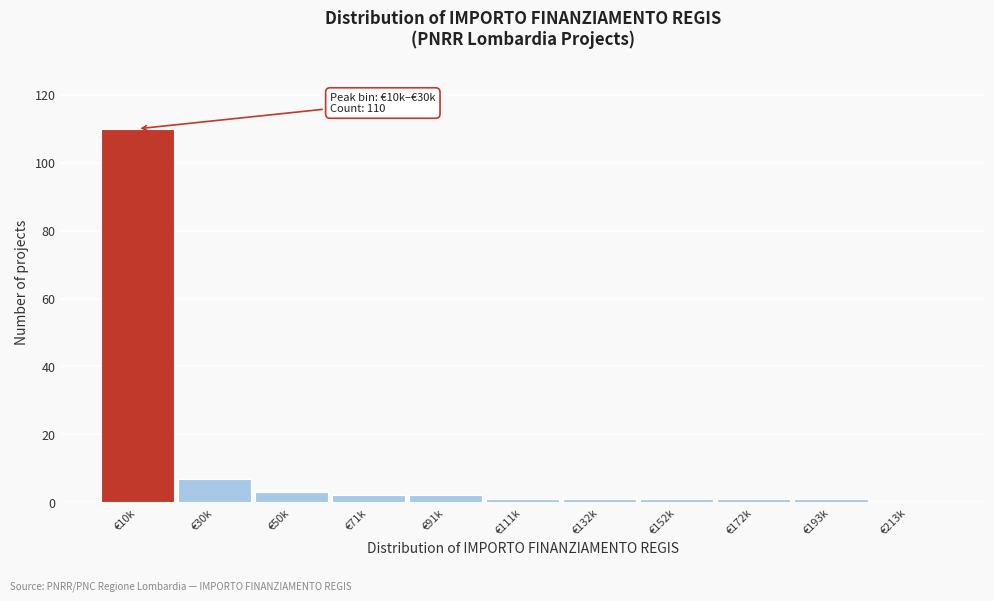

Reading left to right, list all the values displayed in this chart.

€10k=110	€30k=7	€50k=3	€71k=2	€91k=2	€111k=1	€132k=1	€152k=1	€172k=1	€193k=1	€213k=0